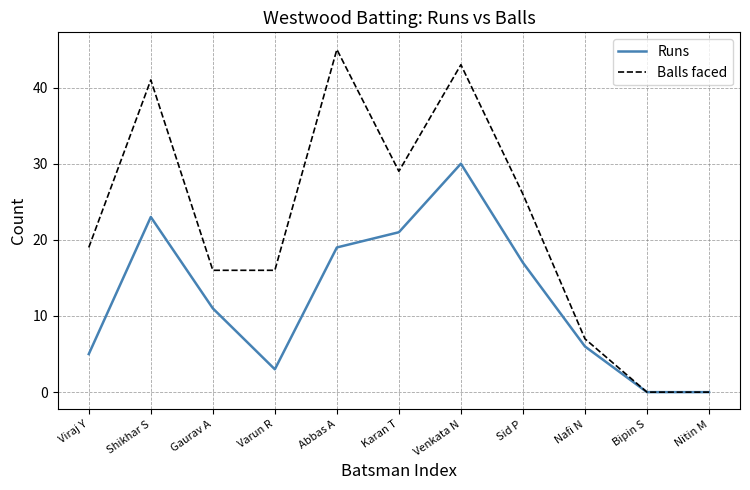

What are all the series names shown in the legend?

Runs, Balls faced